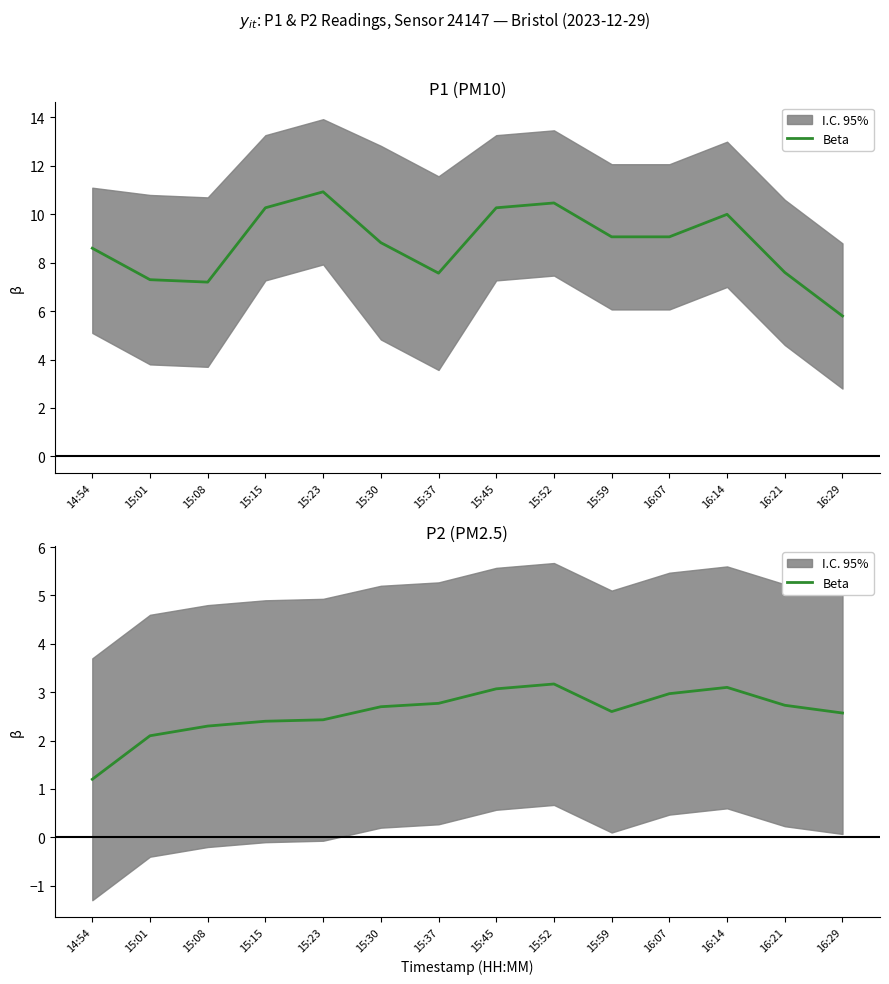

Which has a higher value, 16:29 or 15:45?

15:45